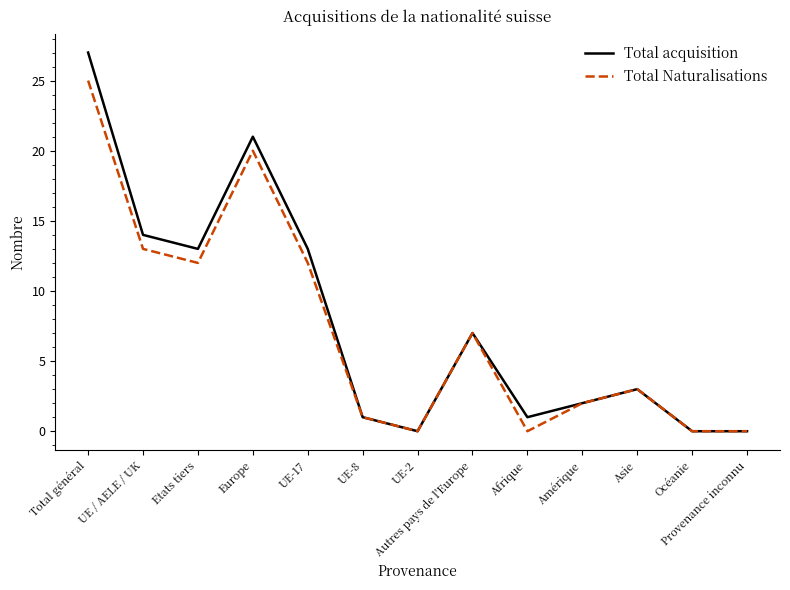

How many lines are shown in the chart?

2